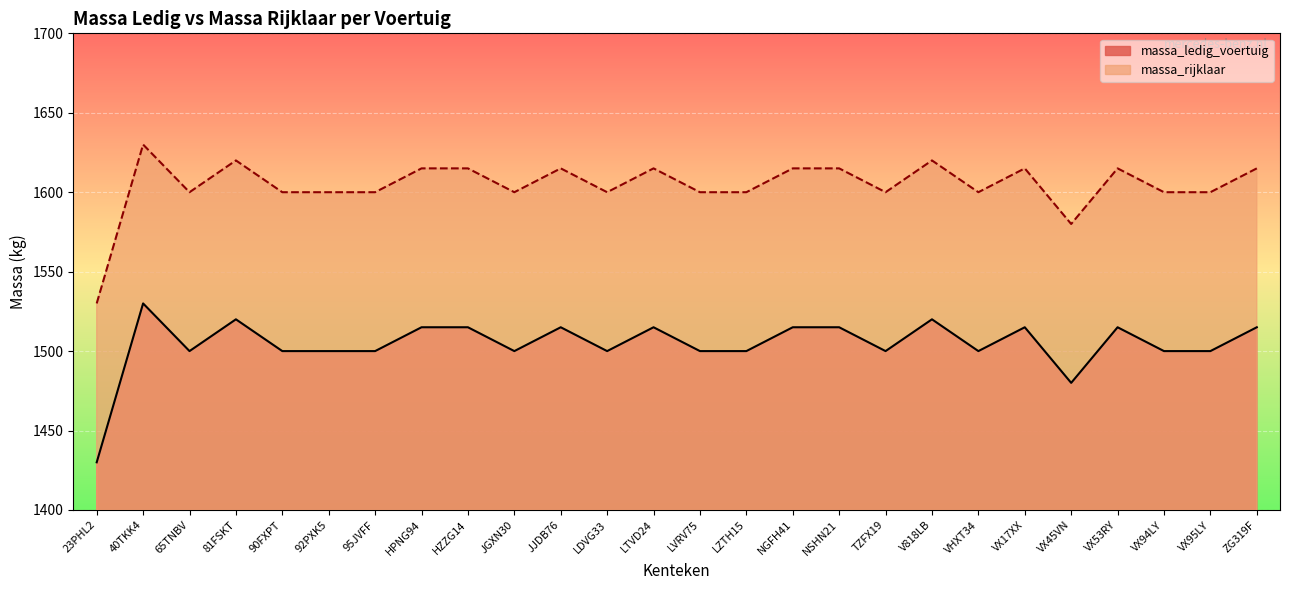

Where is the first local maximum for massa_rijklaar?

40TKK4